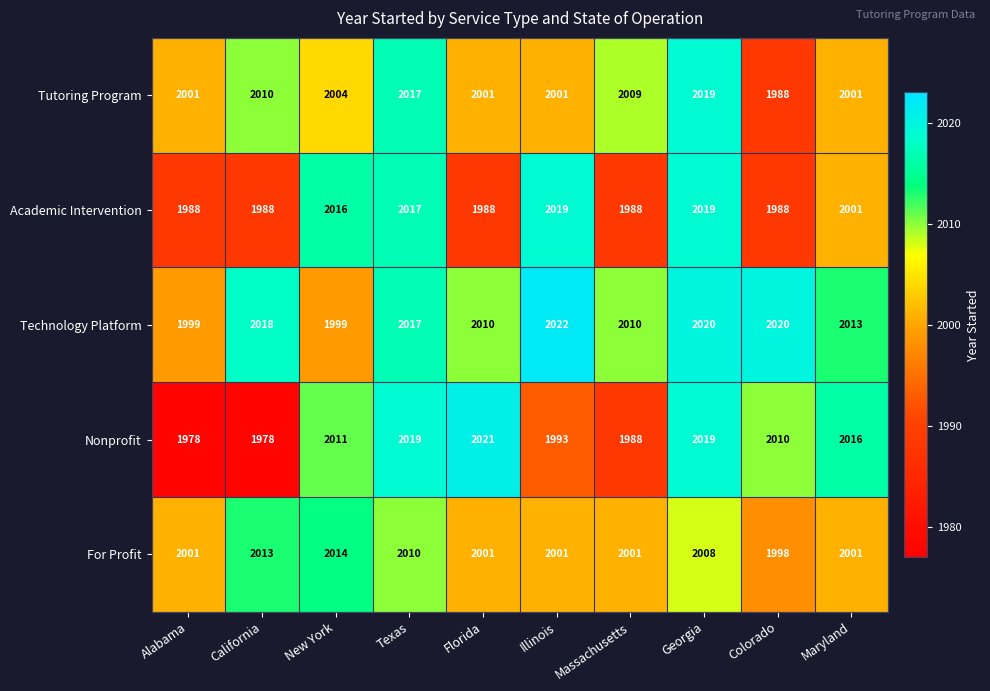

What is the highest value of the For Profit series?

2014